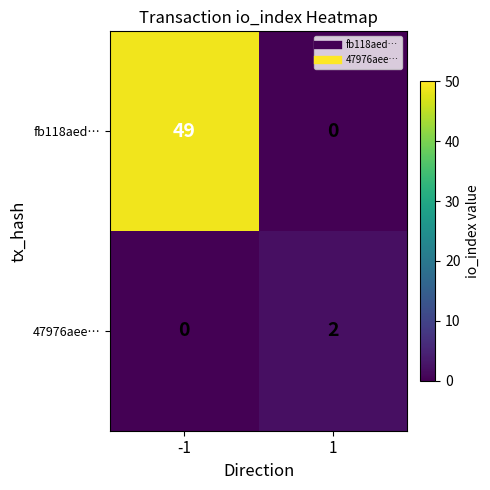

At which category is the sum across all series the highest?

-1